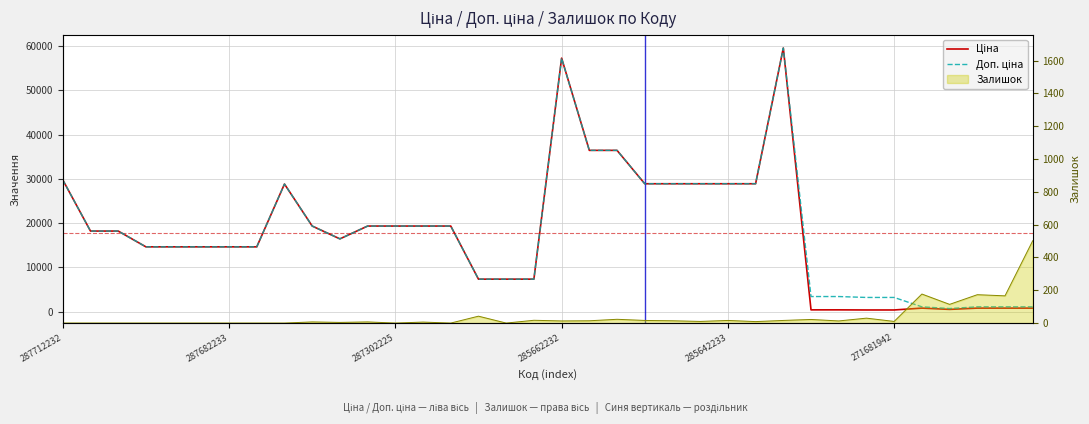

True or false: Залишок (line) has more than 0 interior local peaks.

True